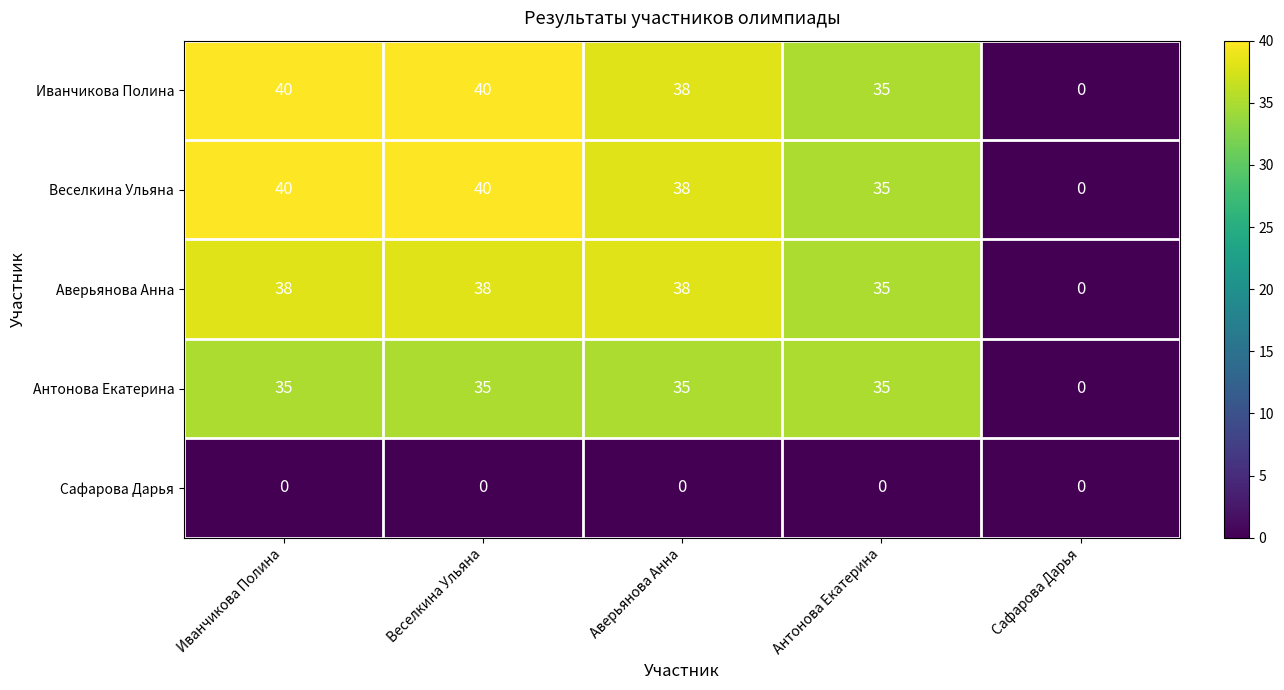

What is the highest value of the Иванчикова Полина series?

40